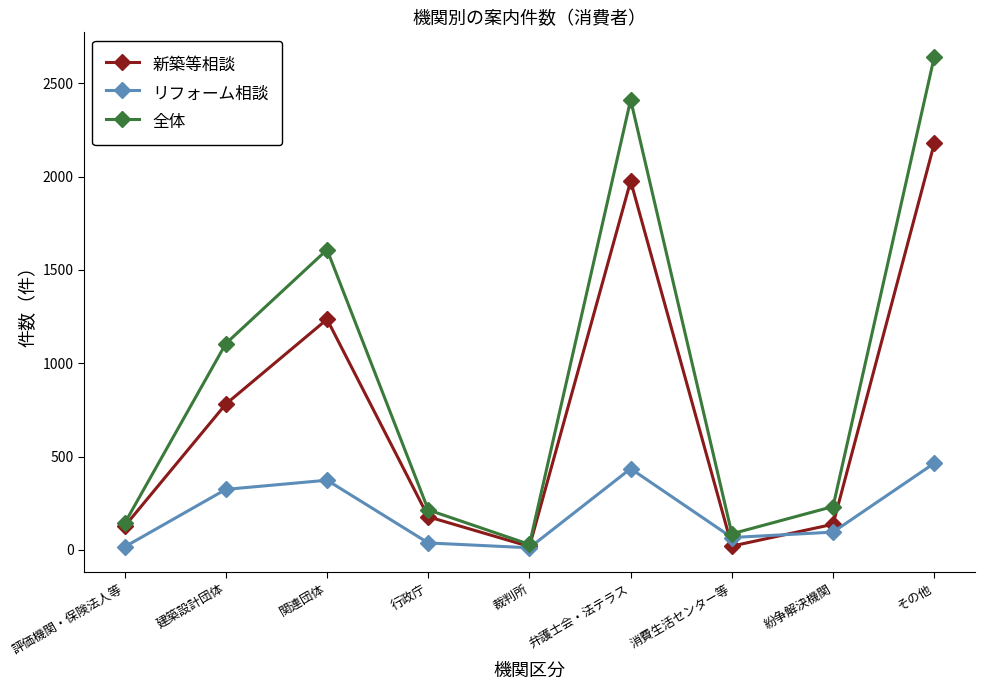

At which category is the sum across all series the highest?

その他